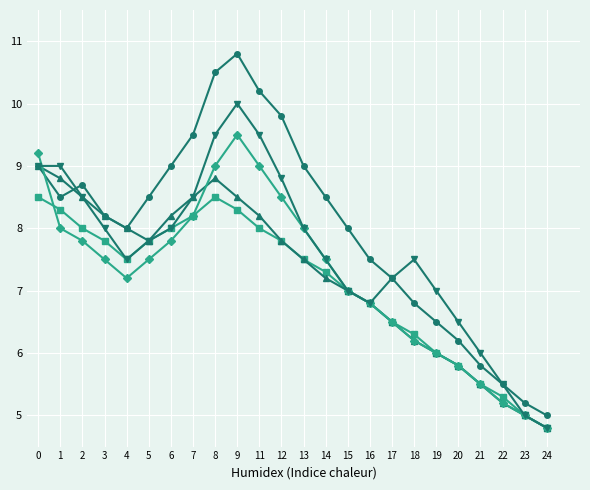

What is the minimum value shown in the chart?

4.8